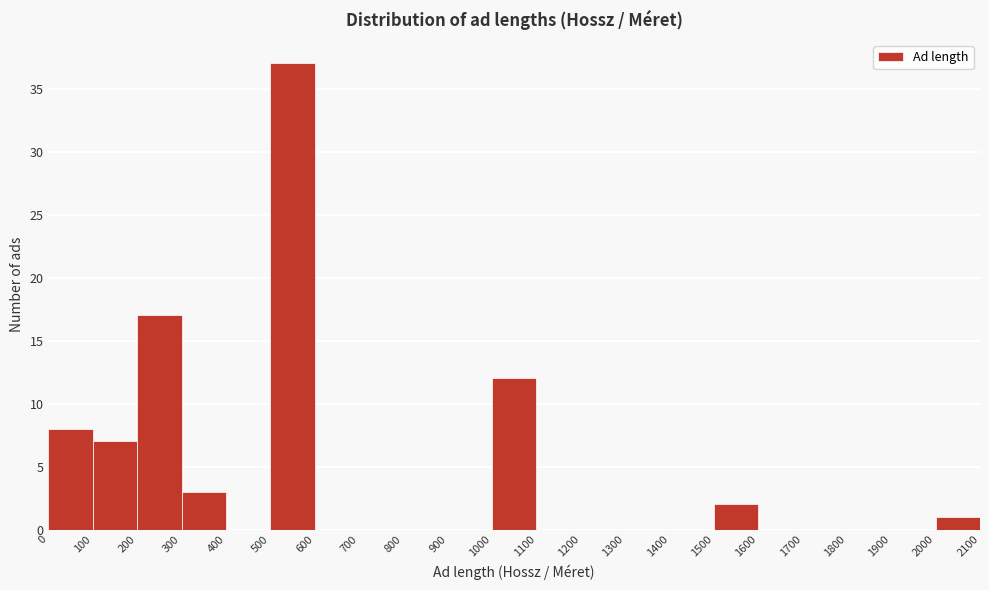

Reading left to right, list every bar in this chart as the range it spans on the x-axis followed by its height. The values are not printed on the chart, so give them approximately, as read against the axis.

0 to 100: 8
100 to 200: 7
200 to 300: 17
300 to 400: 3
400 to 500: 0
500 to 600: 37
600 to 700: 0
700 to 800: 0
800 to 900: 0
900 to 1000: 0
1000 to 1100: 12
1100 to 1200: 0
1200 to 1300: 0
1300 to 1400: 0
1400 to 1500: 0
1500 to 1600: 2
1600 to 1700: 0
1700 to 1800: 0
1800 to 1900: 0
1900 to 2000: 0
2000 to 2100: 1